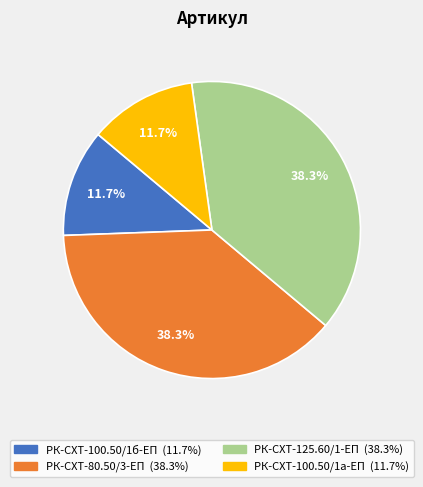

What percentage is the РК-СХТ-100.50/1б-ЕП slice, to the nearest percent?

12%